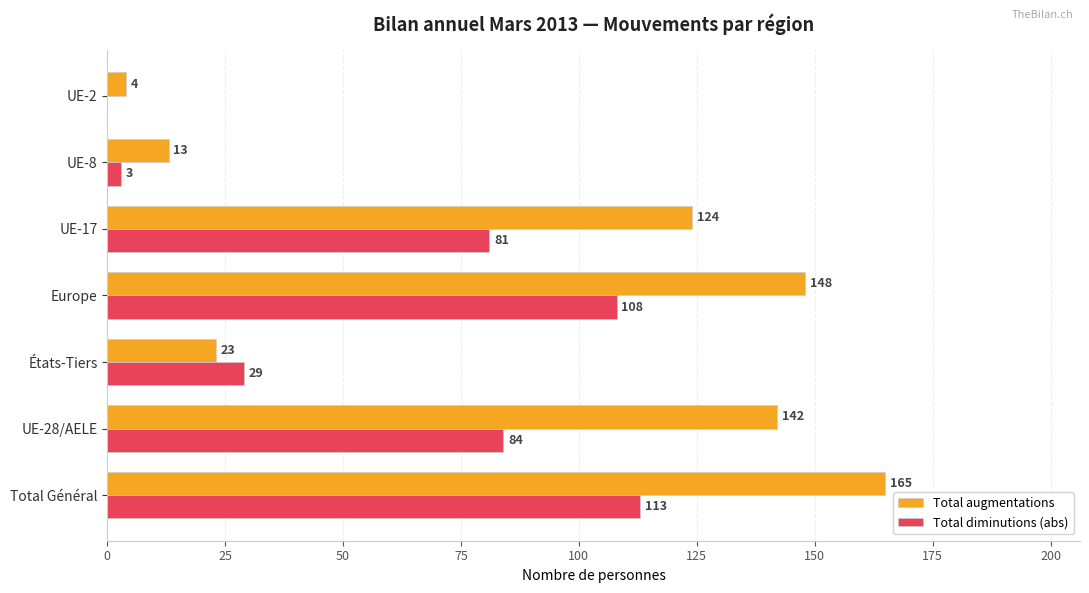

What are all the series names shown in the legend?

Total augmentations, Total diminutions (abs)